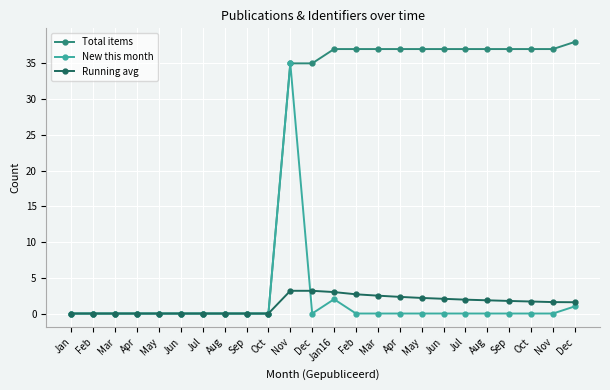

How many data points in Running avg are above 1?

14